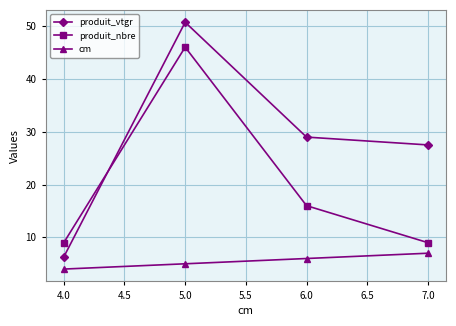

True or false: produit_nbre has more than 1 points higher than both neighbors.

False